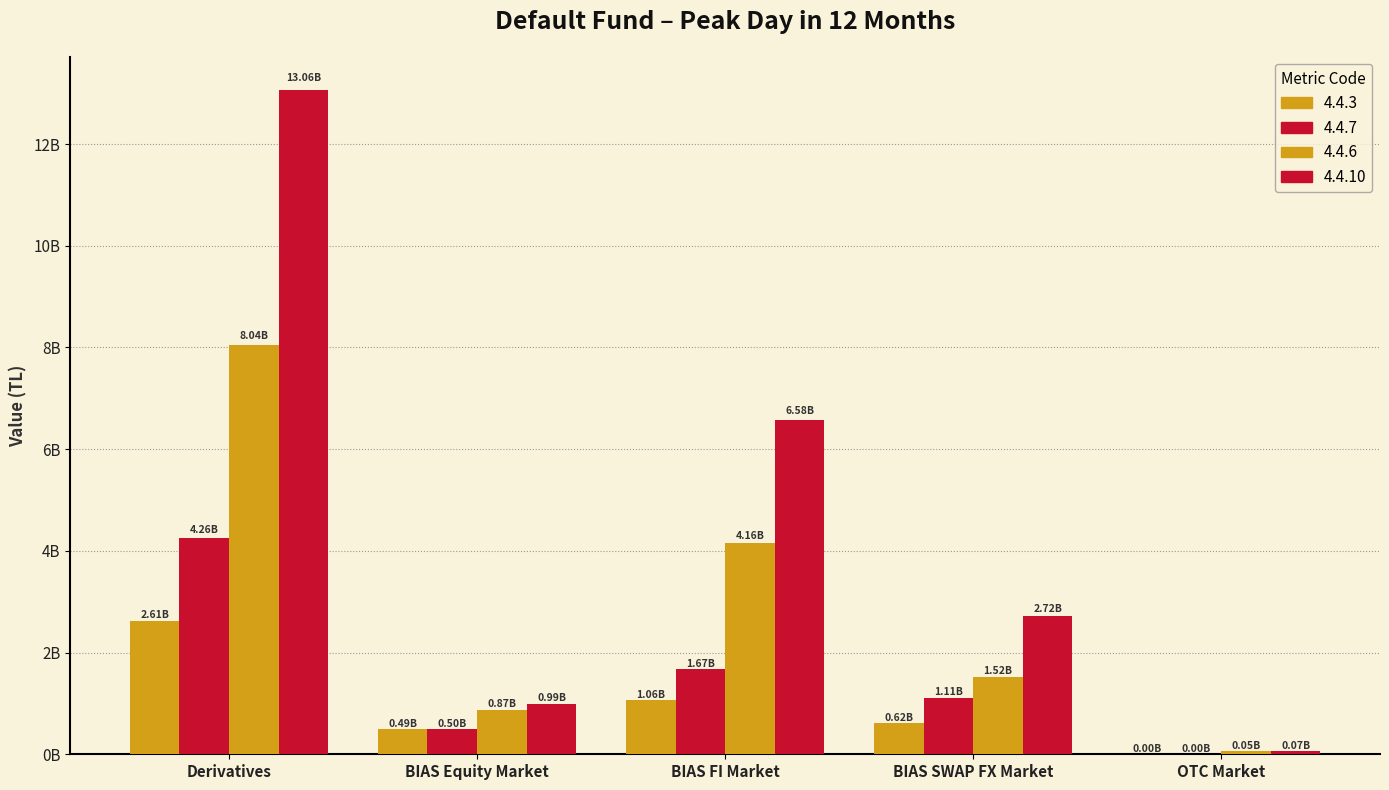

The value of 4.4.3 at Derivatives is 3810390592.0. True or false?

False